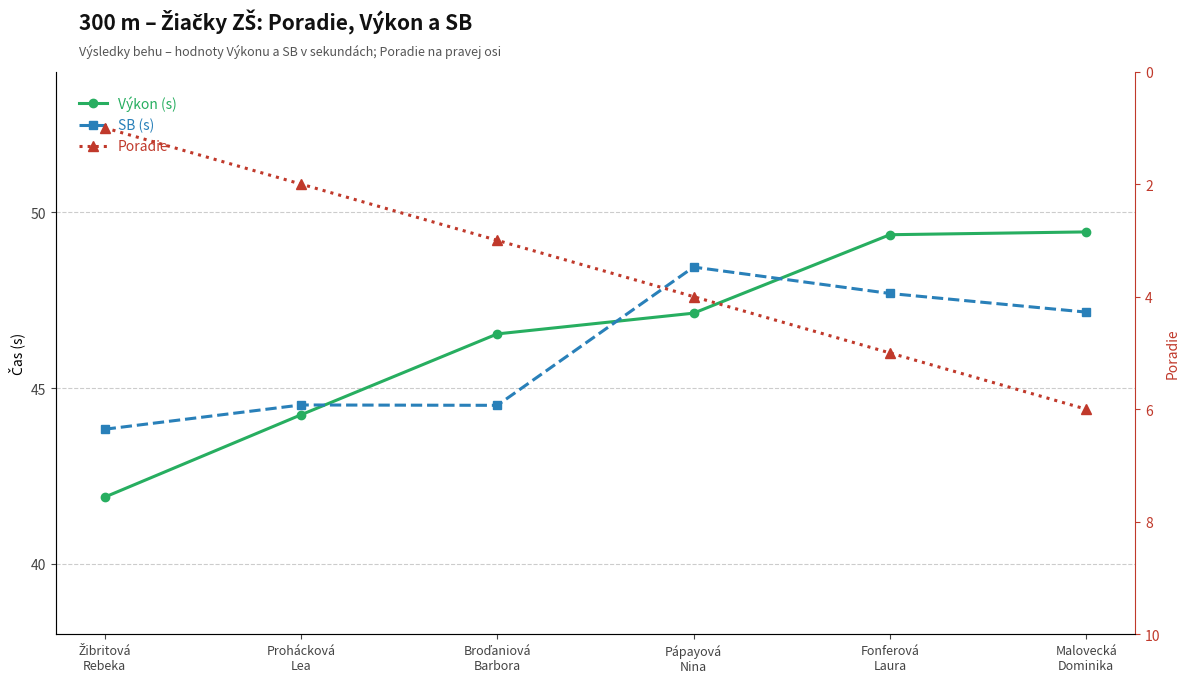

What is the difference between the SB (s) values at Prohácková
Lea and Fonferová
Laura?

3.2